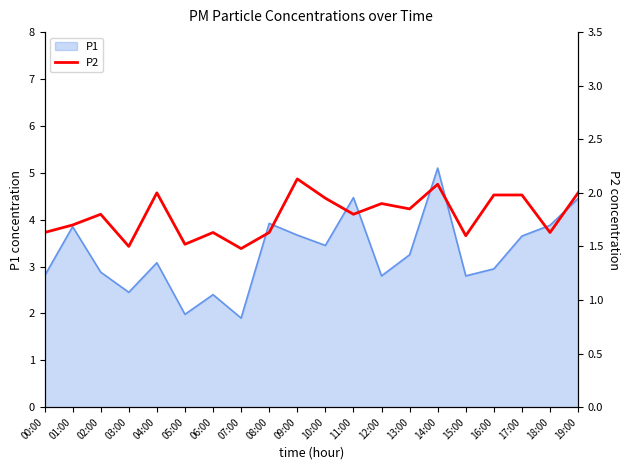

How many points are higher than both their immediate neighbors (excluding endpoints)?

6